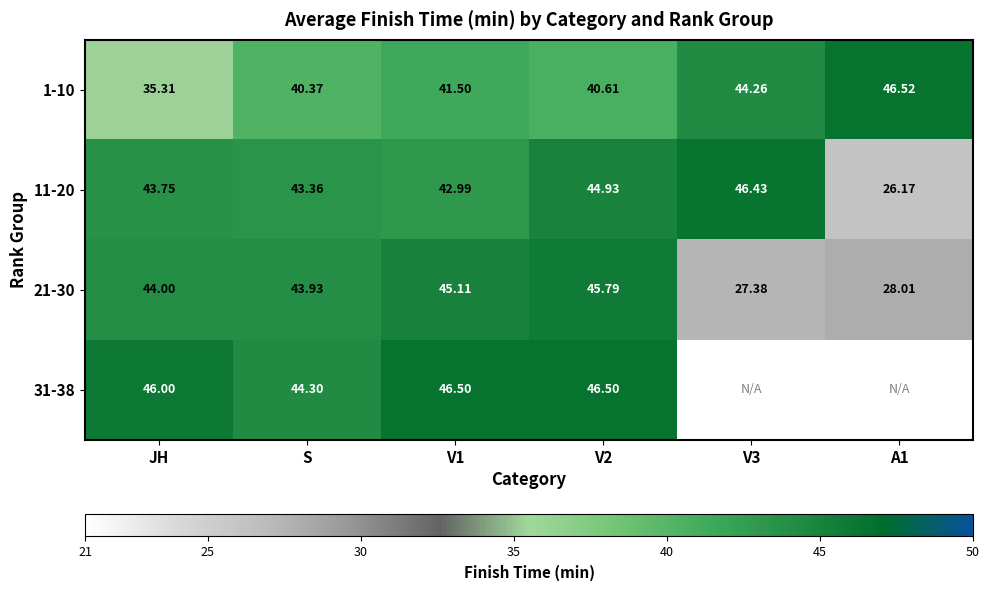

What is the total value across all series at S?

172.0